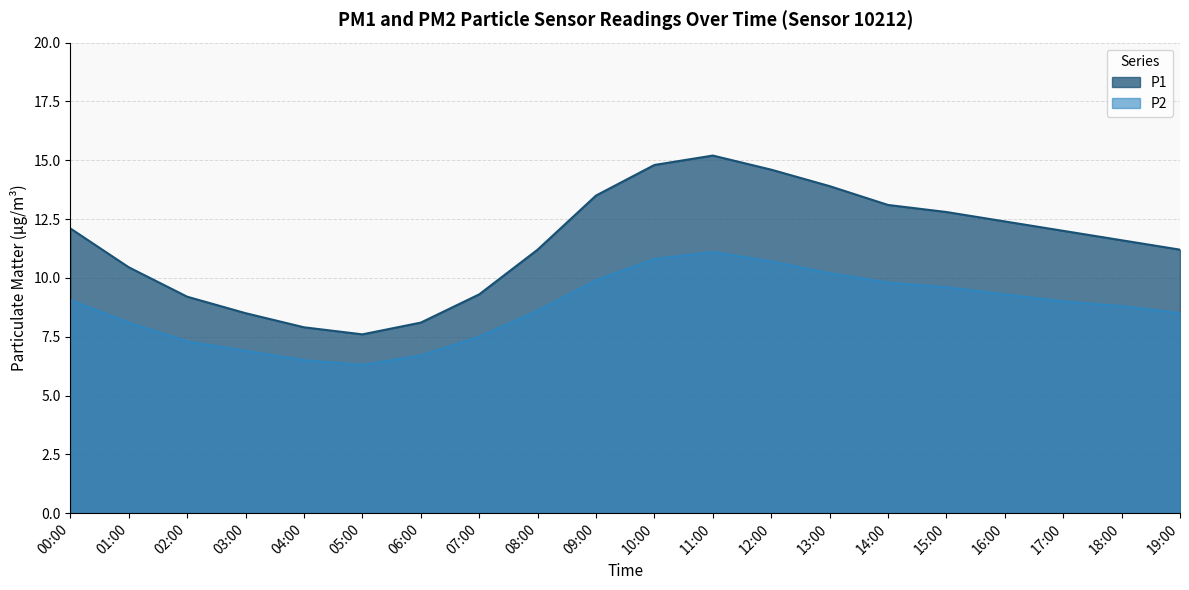

Reading left to right, transcribe all the data shown in this chart.

P1: 12.1	10.4	9.2	8.5	7.9	7.6	8.1	9.3	11.2	13.5	14.8	15.2	14.6	13.9	13.1	12.8	12.4	12.0	11.6	11.2
P2: 9.1	8.1	7.3	6.9	6.5	6.3	6.7	7.5	8.6	9.9	10.8	11.1	10.7	10.2	9.8	9.6	9.3	9.0	8.8	8.5